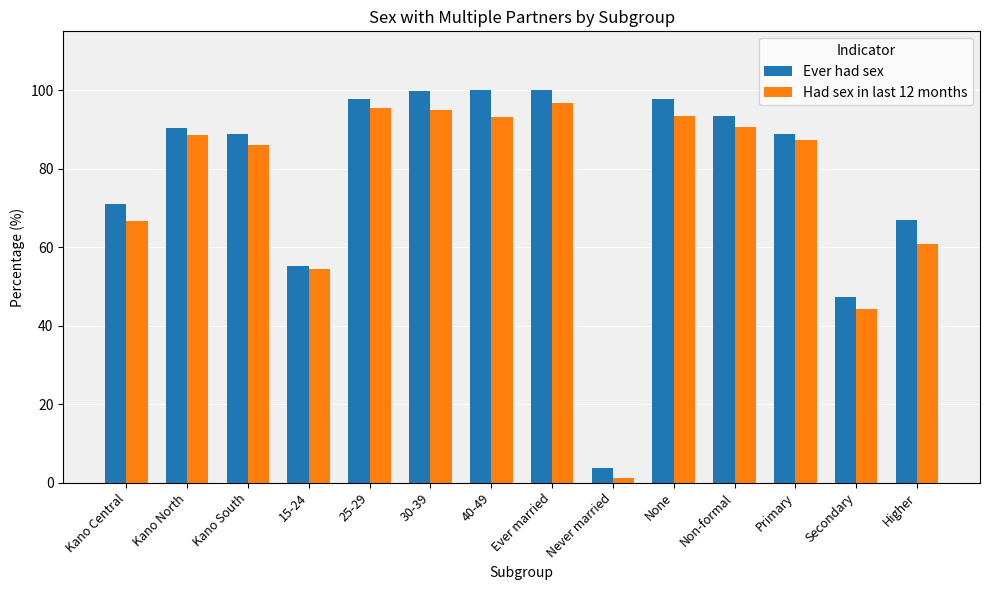

Rank the series at 30-39 from lowest to highest value.

Had sex in last 12 months, Ever had sex